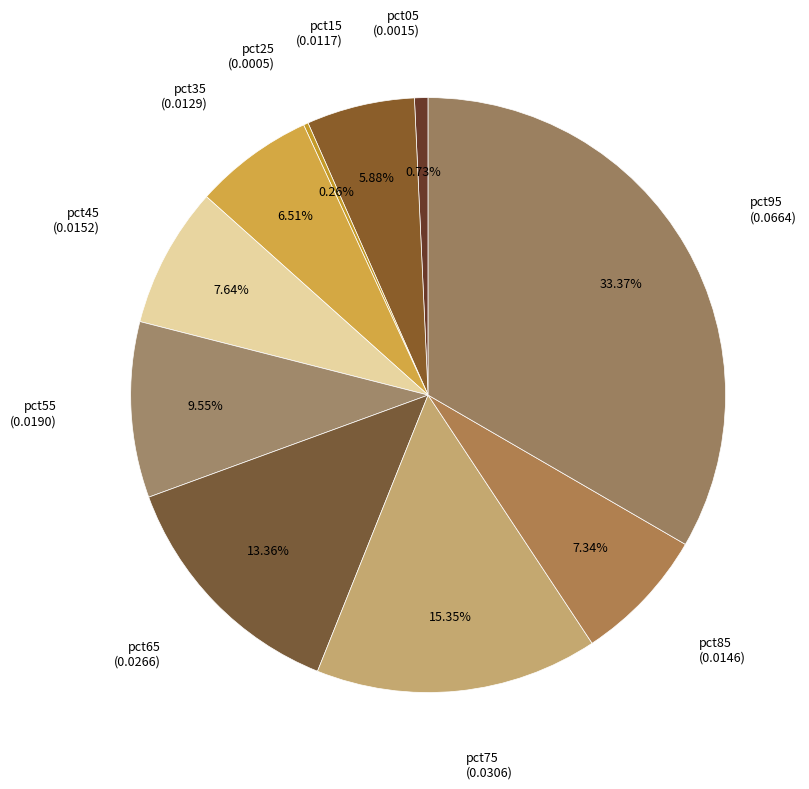

What is the largest slice in the pie chart?

pct95